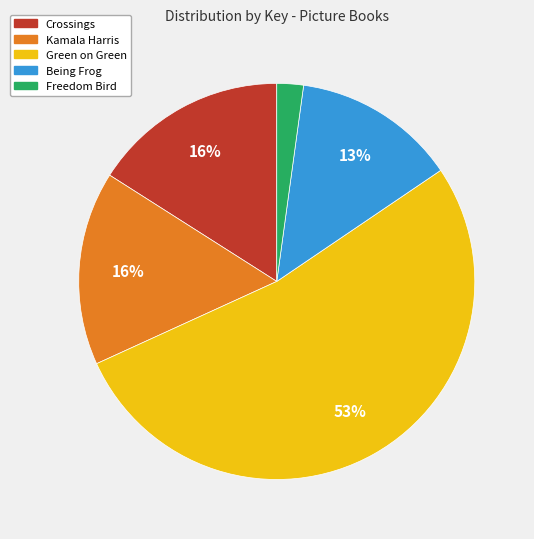

Which slice is the largest?

Green on Green